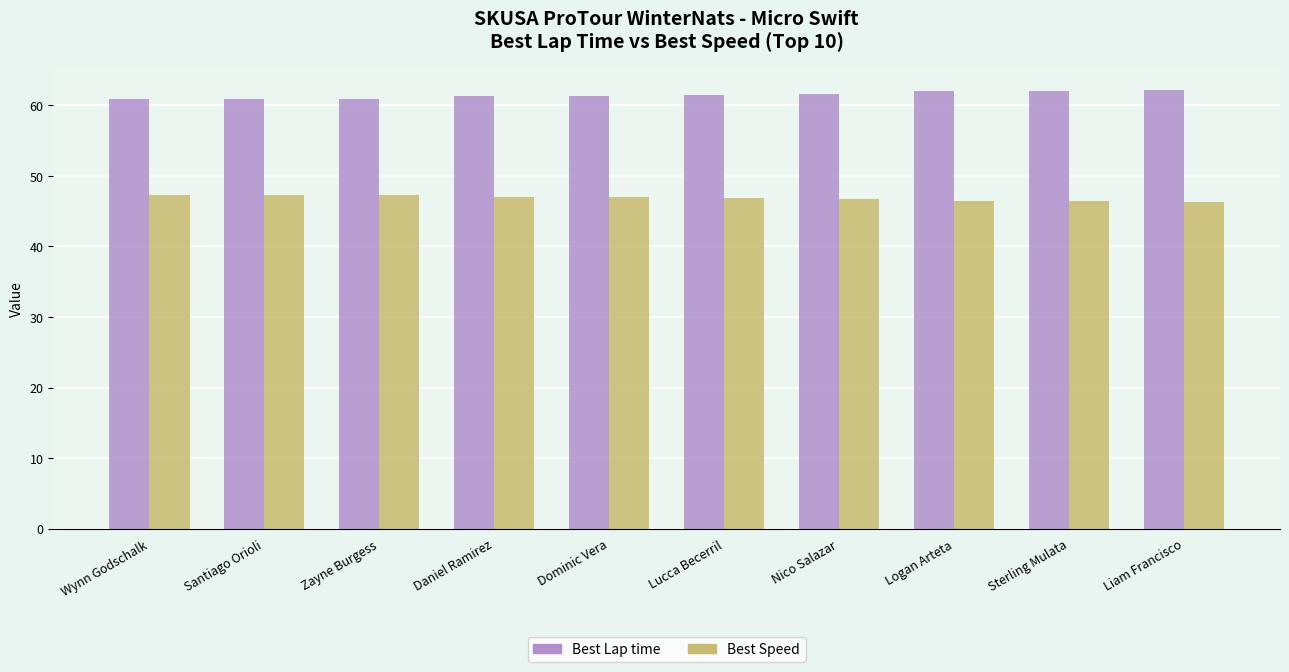

Which series has the largest total across all categories?

Best Lap time